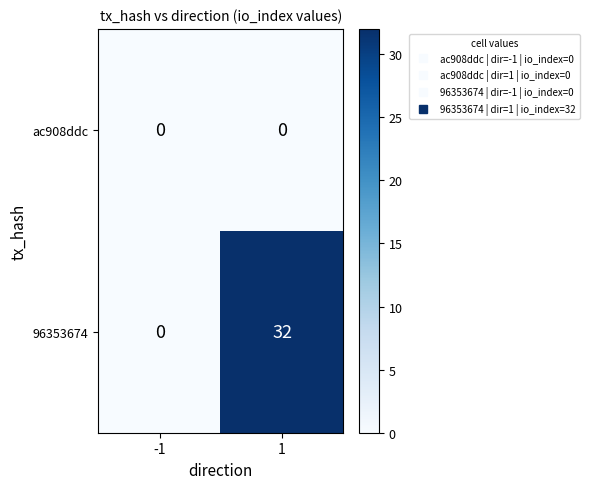

True or false: 96353674 has a value of 22 at 1.

False